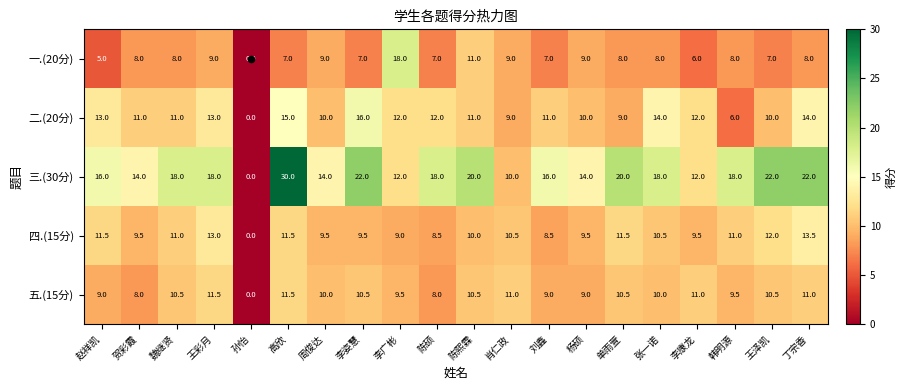

What is the total value across all series at 刘鑫?

51.5